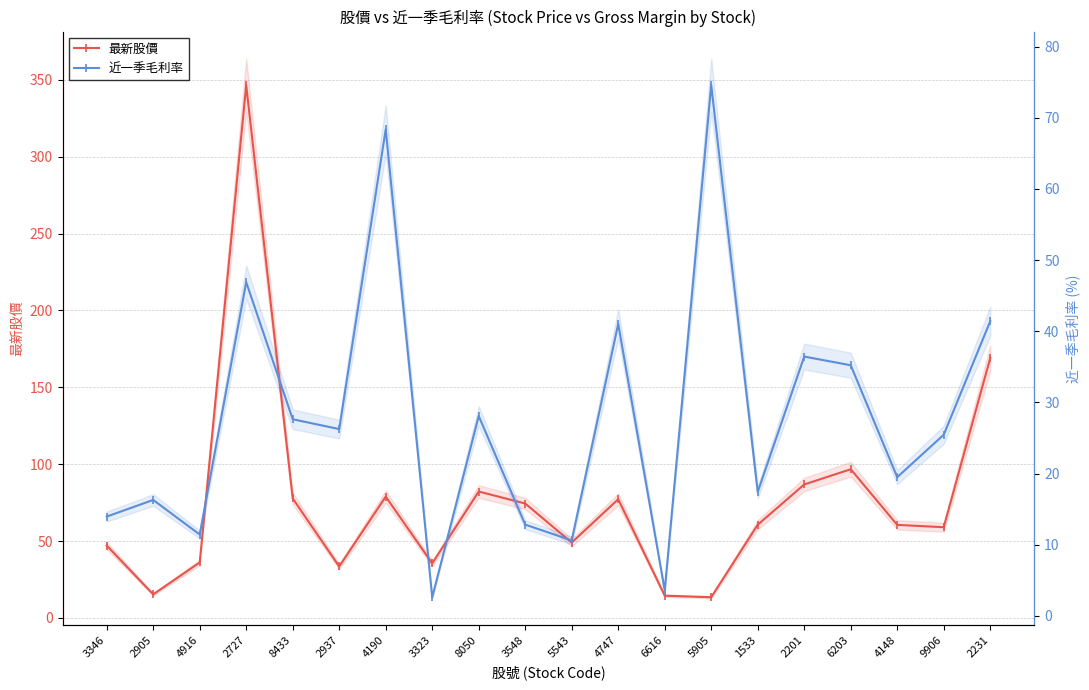

Between which two adjacent categories do 最新股價 and 近一季毛利率 first intersect?

3346 and 2905